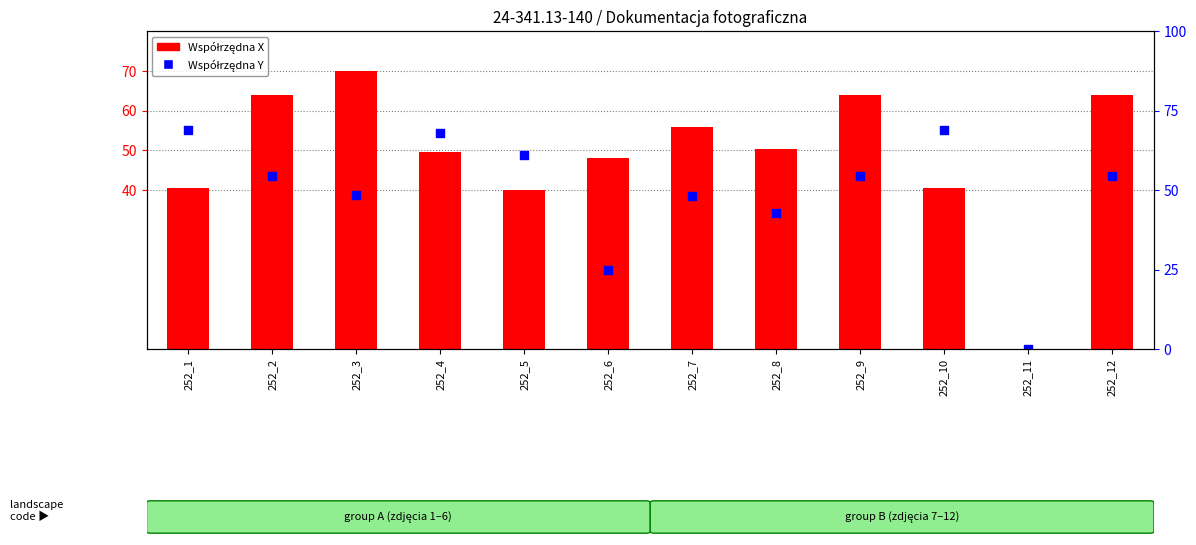

At how many categories does at least one series exceed 45?

11